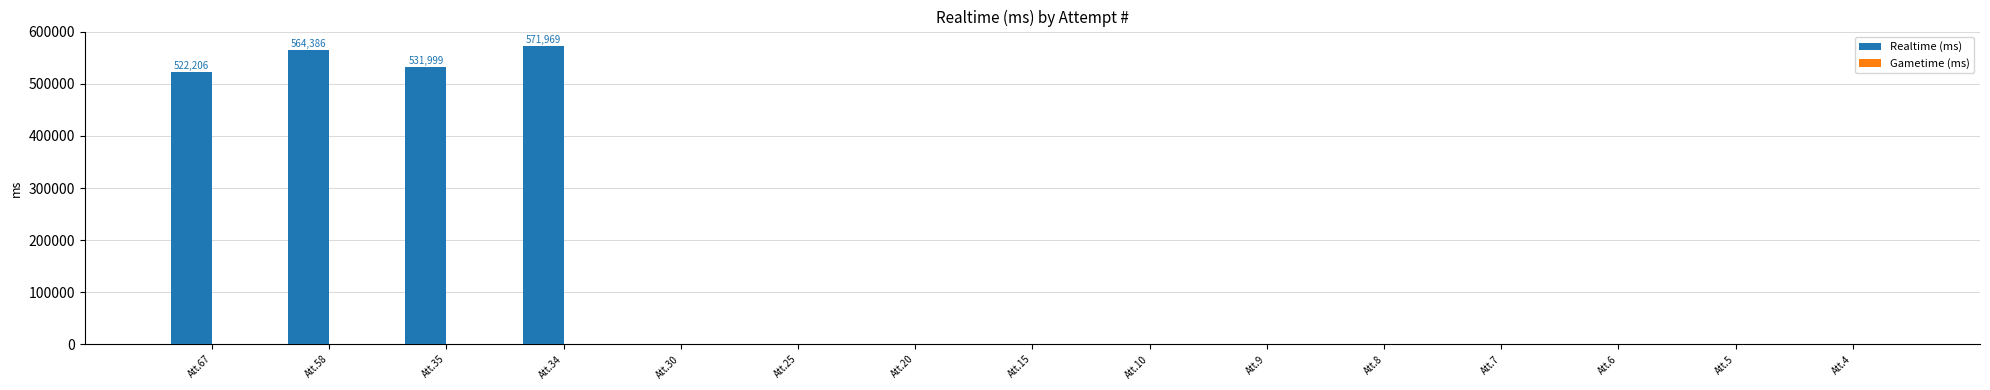

The value at Att.20 is 250062. True or false?

False